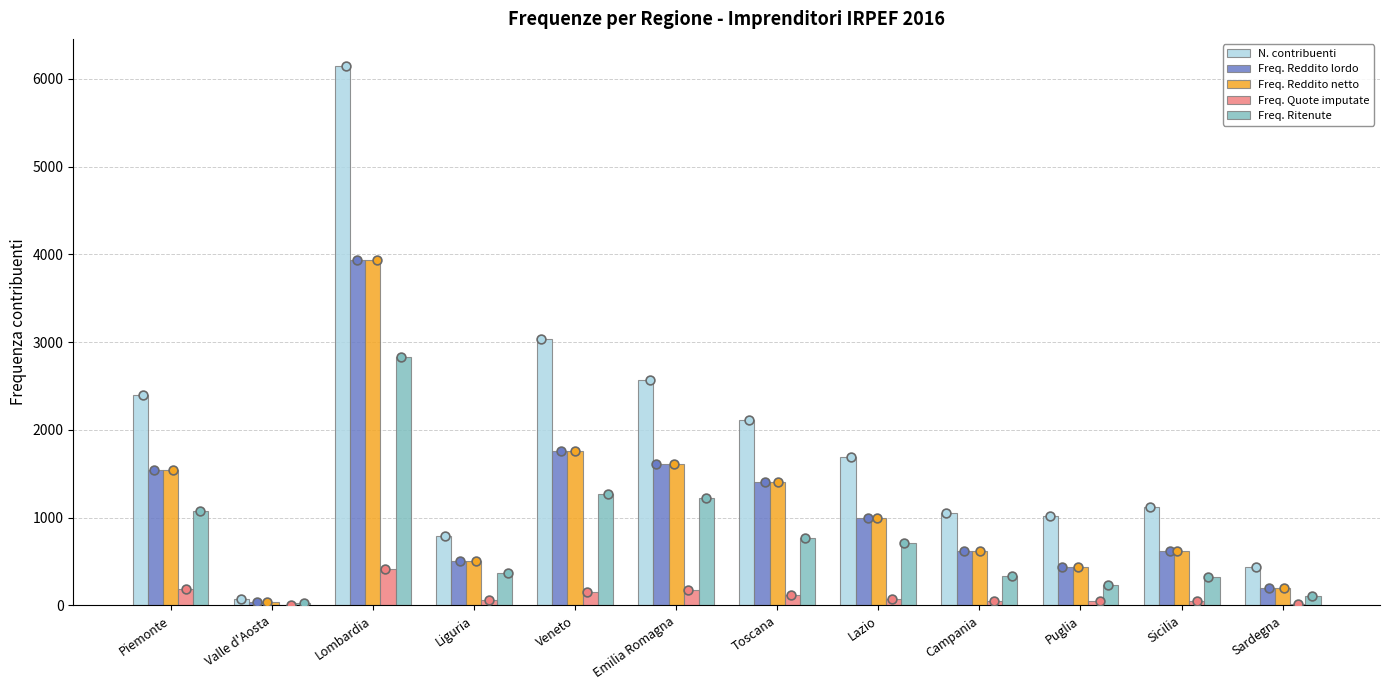

At how many categories does at least one series exceed 3314?

1